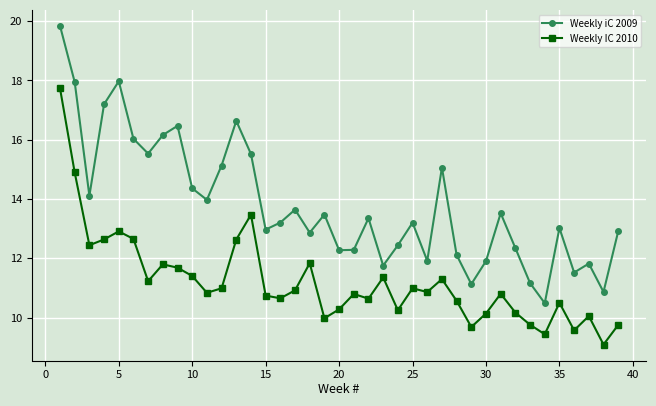

True or false: Weekly IC 2010 has more than 0 interior local peaks.

True